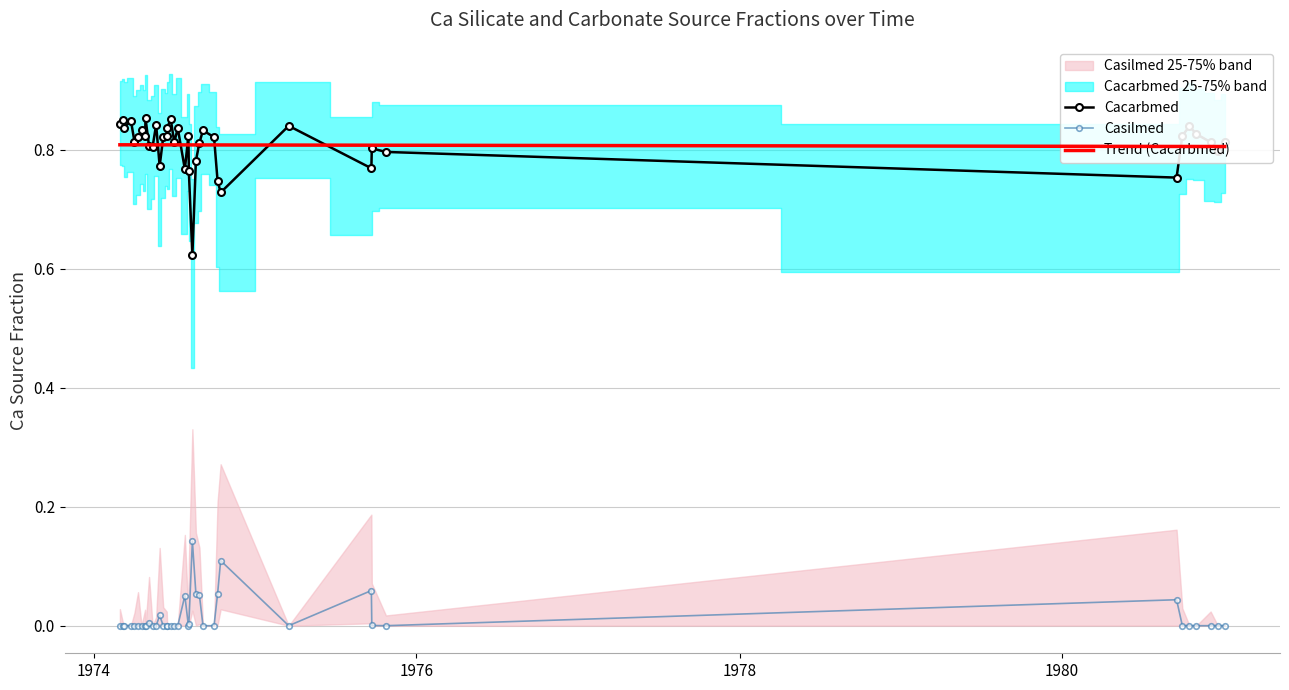

Reading right to left, what are all the values shown in this chart?

Cacarbmed: 0.8	0.8	0.8	0.8	0.8	0.8	0.8	0.8	0.8	0.8	0.8	0.7	0.7	0.8	0.8	0.8	0.8	0.6	0.8	0.8	0.8	0.8	0.8	0.9	0.8	0.8	0.8	0.8	0.8	0.8	0.8	0.9	0.8	0.8	0.8	0.8	0.8	0.8	0.9	0.8
Casilmed: 0.0	0.0	0.0	0.0	0.0	0.0	0.0	0.0	0.0	0.1	0.0	0.1	0.1	0.0	0.0	0.1	0.1	0.1	0.0	0.0	0.1	0.0	0.0	0.0	0.0	0.0	0.0	0.0	0.0	0.0	0.0	0.0	0.0	0.0	0.0	0.0	0.0	0.0	0.0	0.0
Trend (Cacarbmed): 0.8	0.8	0.8	0.8	0.8	0.8	0.8	0.8	0.8	0.8	0.8	0.8	0.8	0.8	0.8	0.8	0.8	0.8	0.8	0.8	0.8	0.8	0.8	0.8	0.8	0.8	0.8	0.8	0.8	0.8	0.8	0.8	0.8	0.8	0.8	0.8	0.8	0.8	0.8	0.8